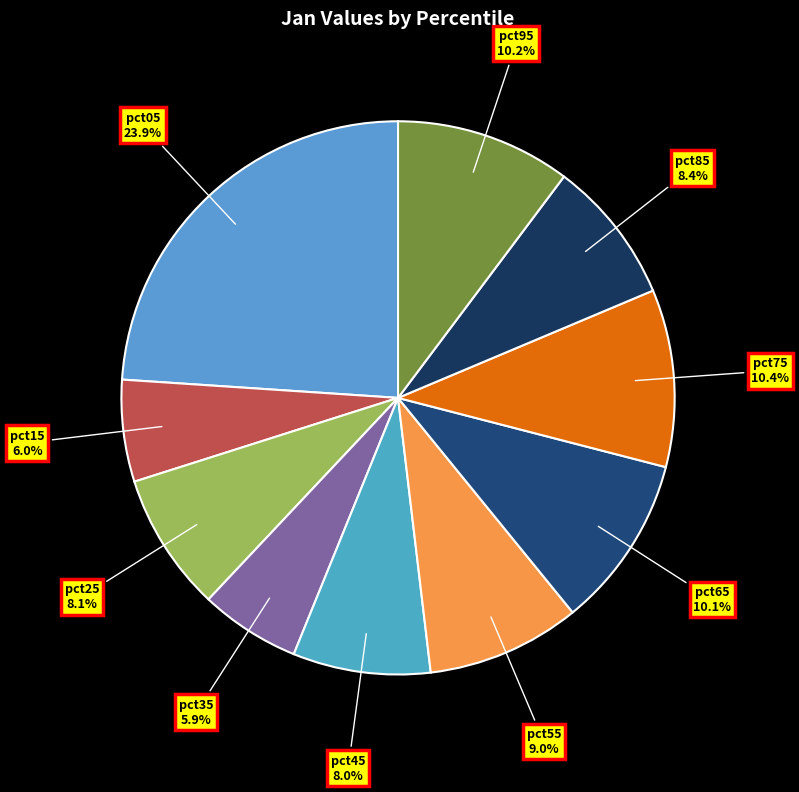

Which slice is the largest?

pct05